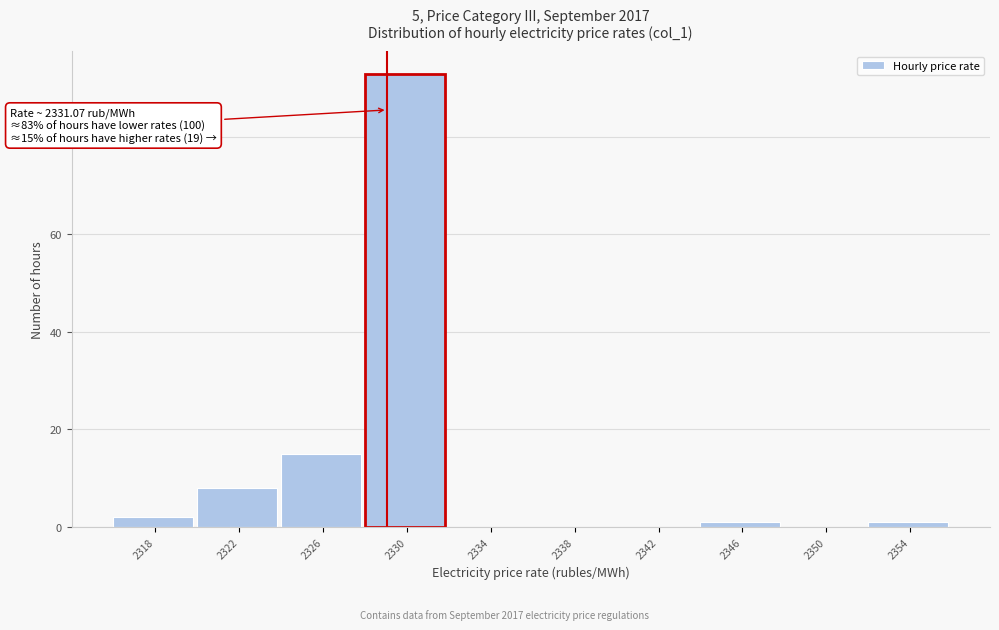

Reading left to right, extract all data points from this chart.

2318=2	2322=8	2326=15	2330=93	2334=0	2338=0	2342=0	2346=1	2350=0	2354=1